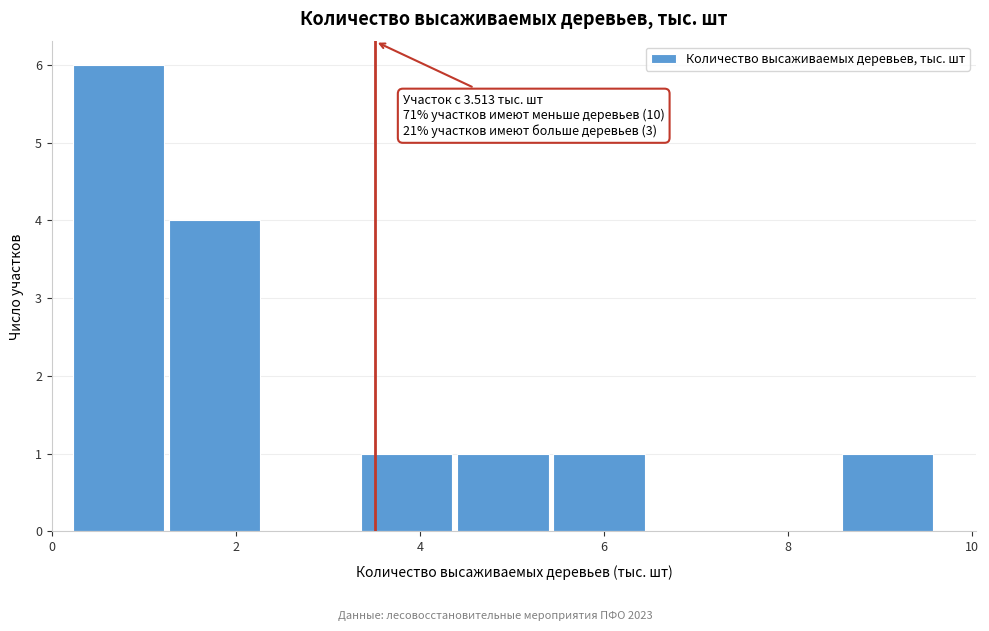

Over which range of the x-axis is the bar tallest?

0.2 to 1.2